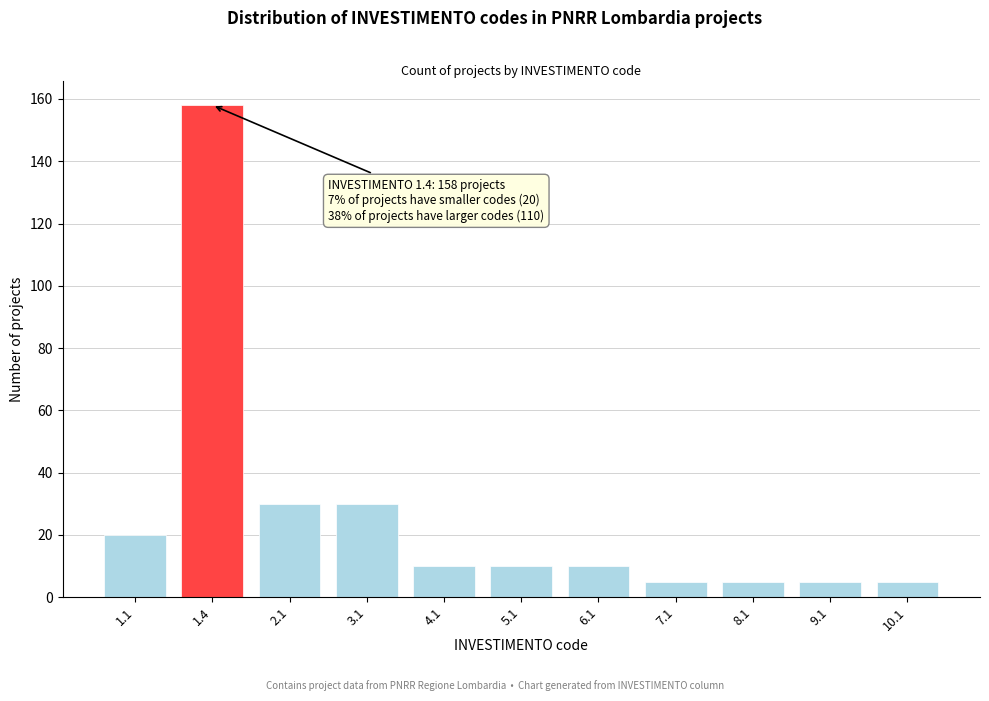

Reading left to right, what are all the values shown in this chart?

20	158	30	30	10	10	10	5	5	5	5